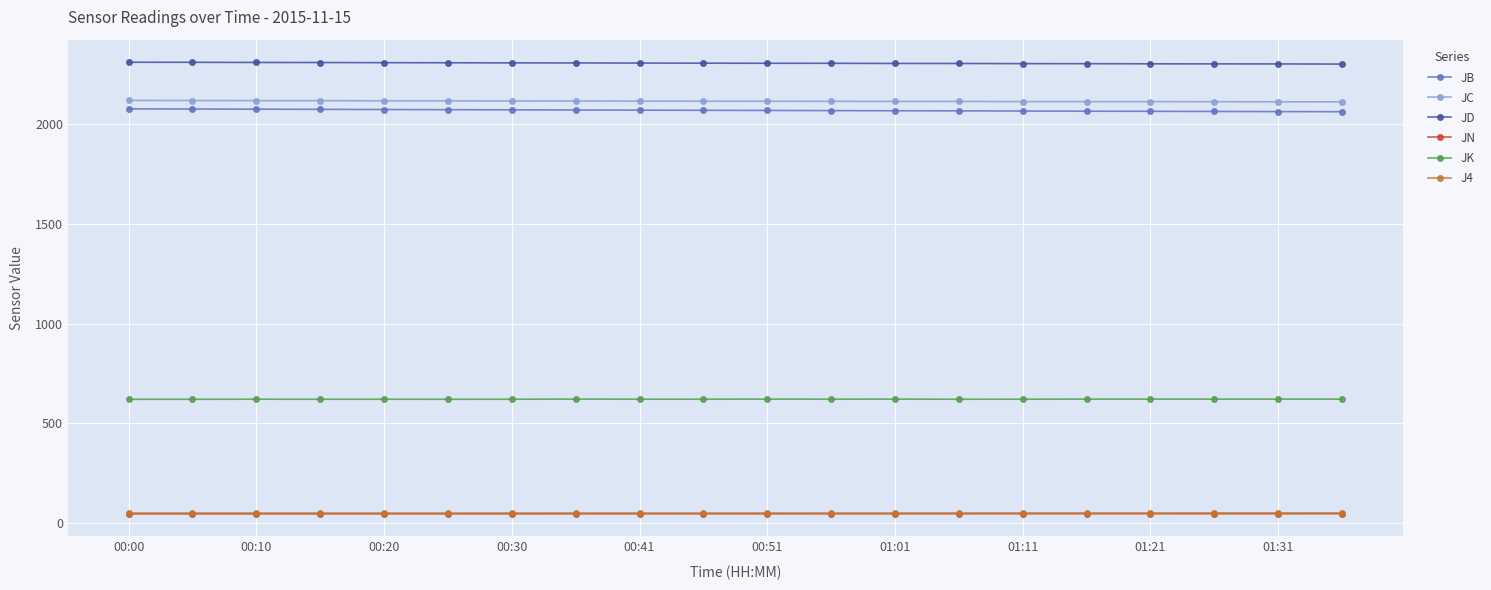

What is the value of the JD point at the 2nd from the left?

2307.9